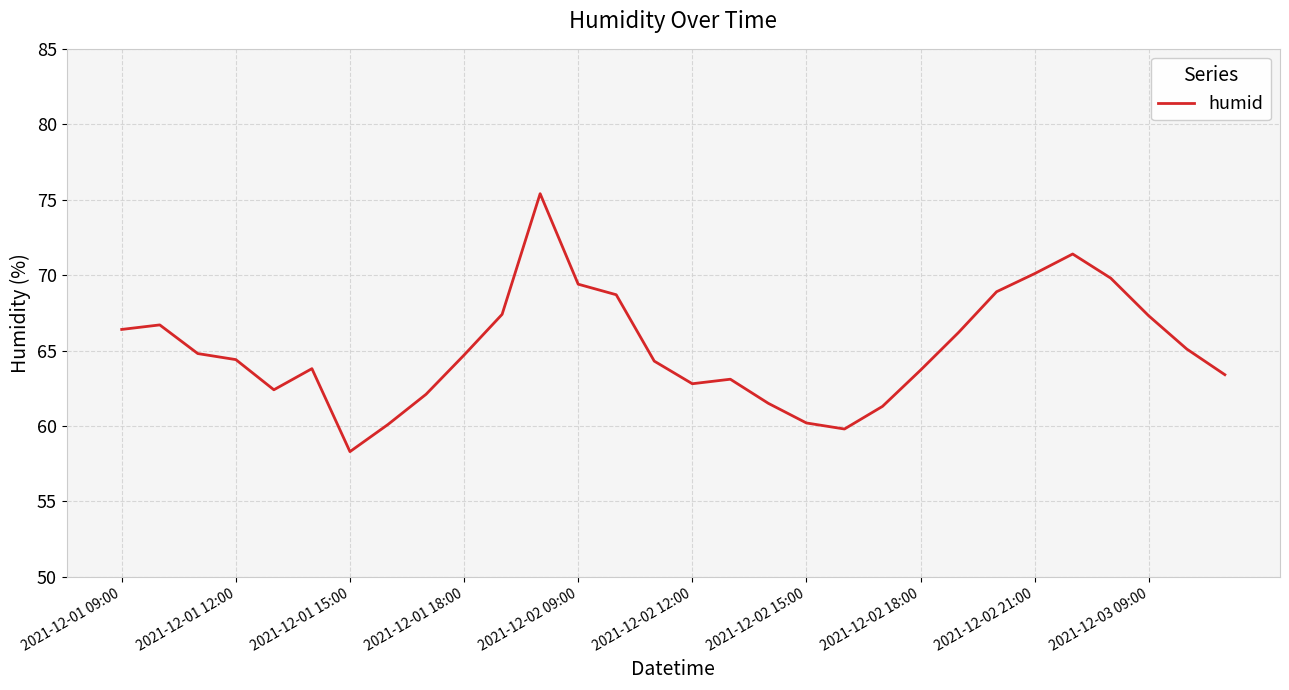

How many categories are shown in the chart?

30